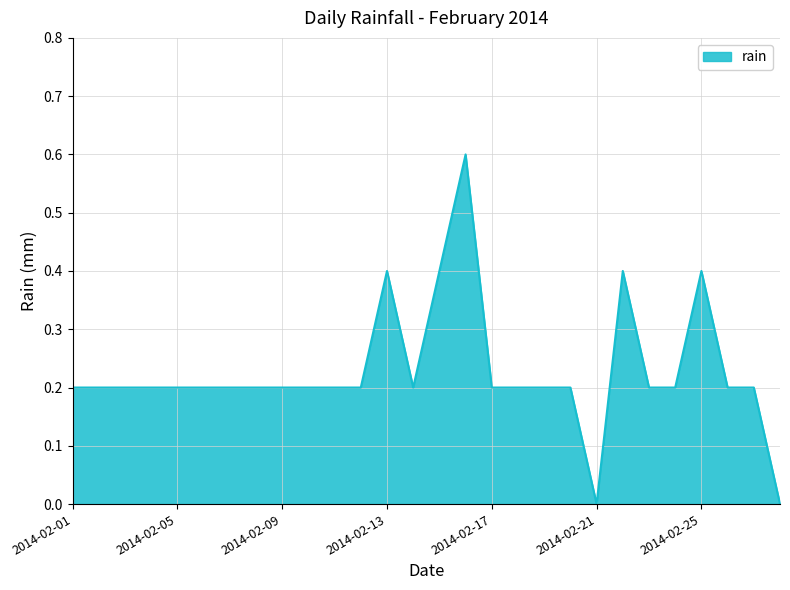

What is the difference between the maximum and minimum values?

0.6